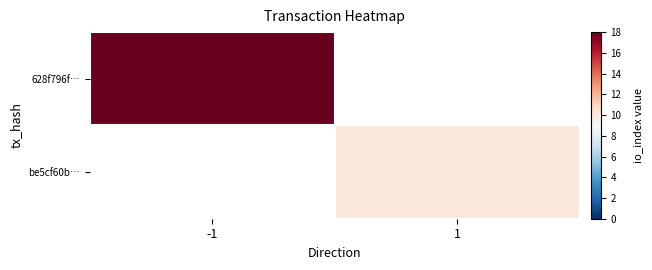

Rank the series by their maximum value, from highest to lowest.

628f796f…, be5cf60b…